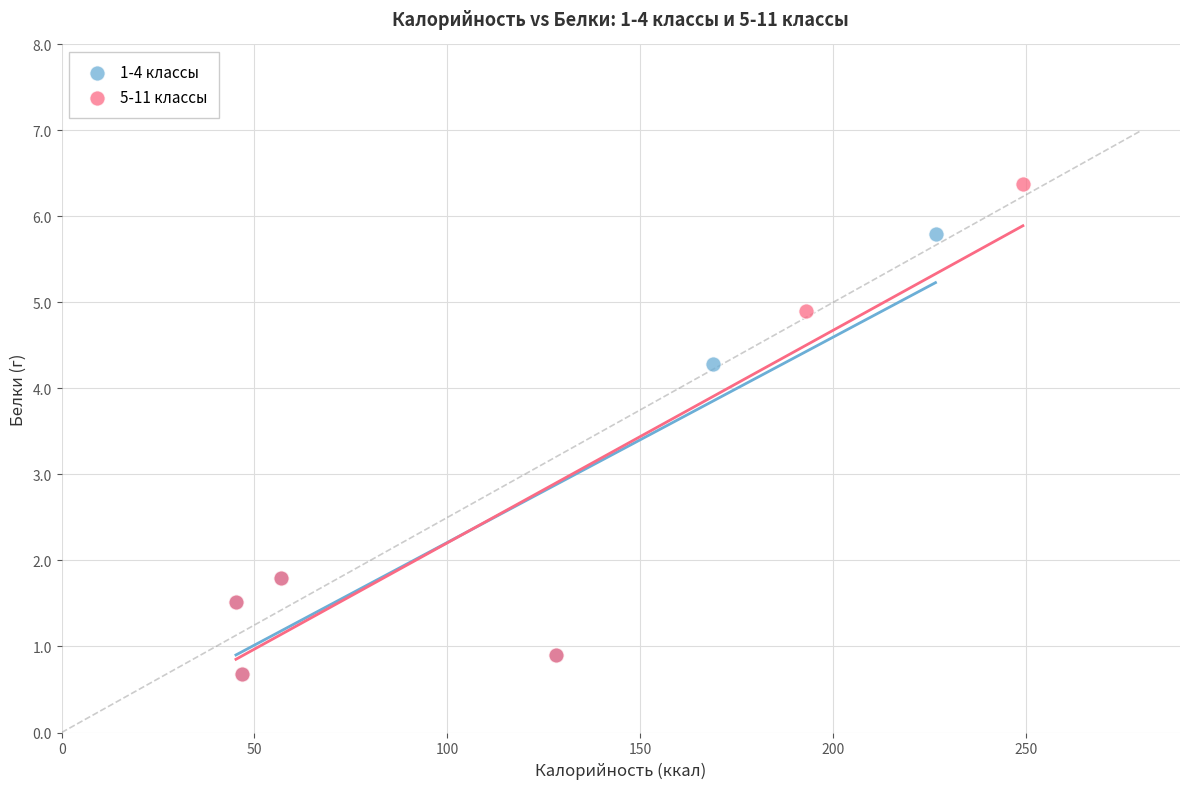

Which series has the widest spread of Y values?

5-11 классы